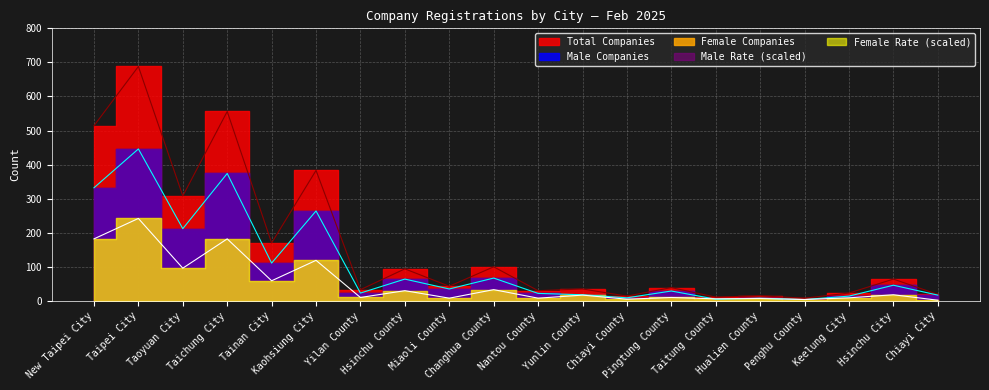

True or false: Male Companies and Total Companies cross at least once.

False